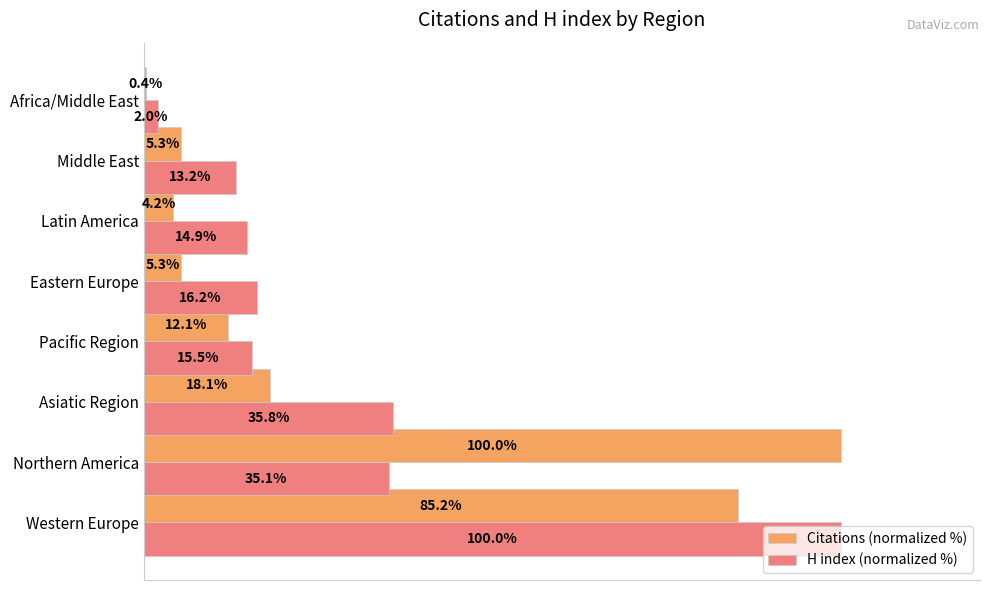

At which label is Citations (normalized %) closest to 50?

Asiatic Region